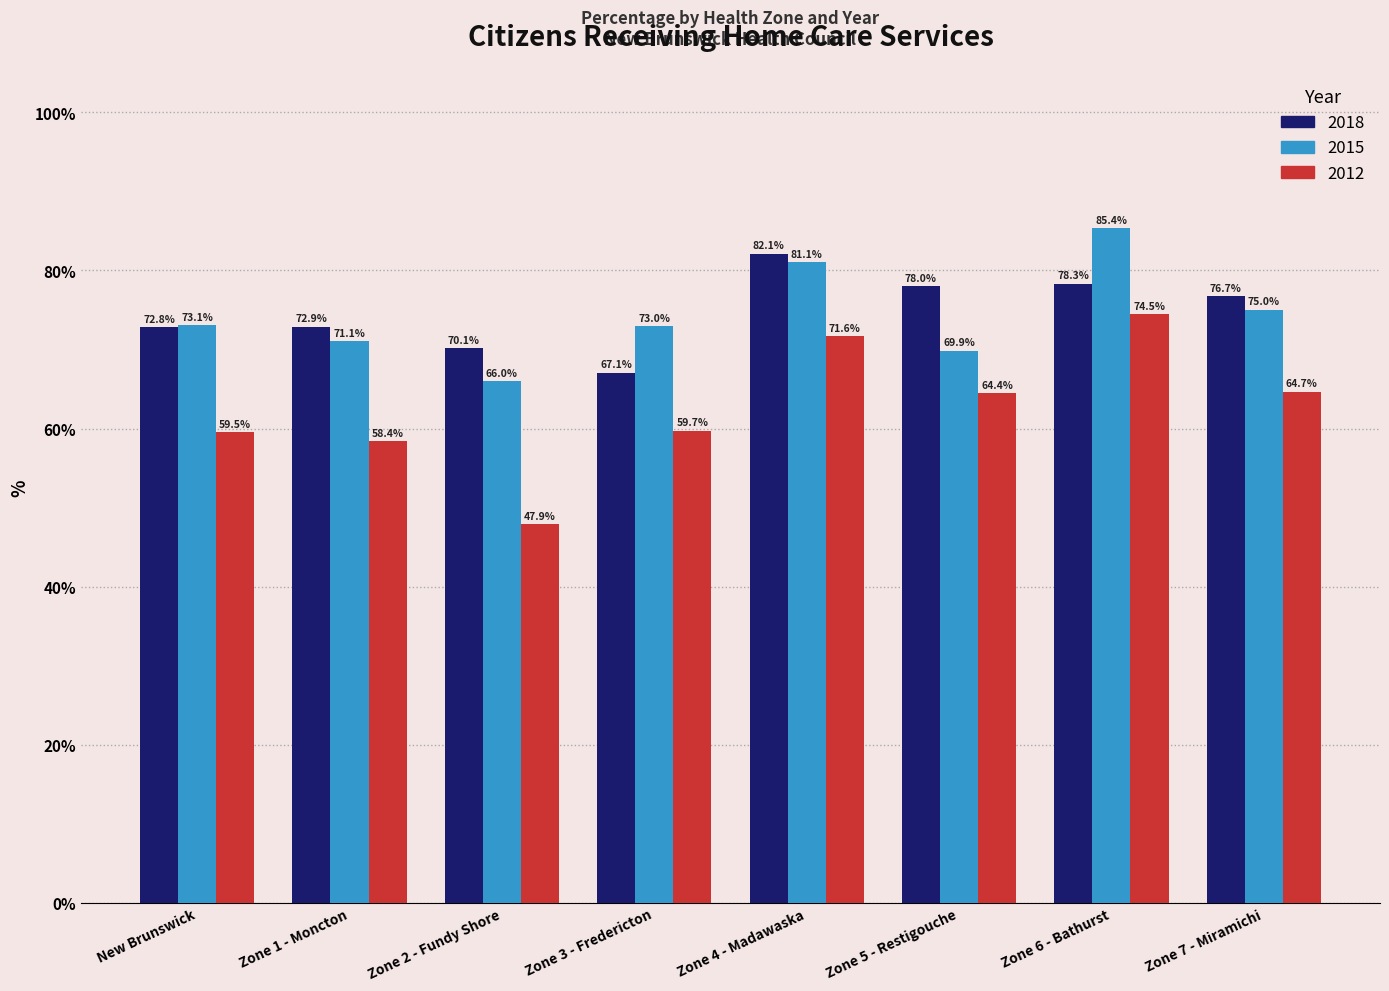

Which series has the widest spread of values?

2012